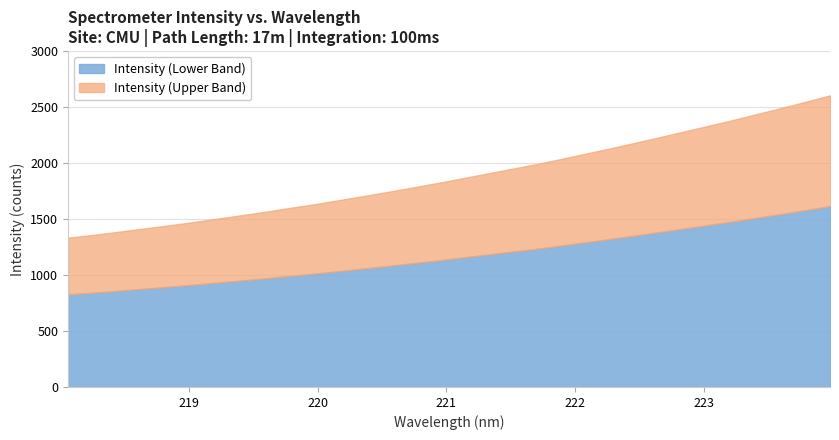

Reading left to right, transcribe all the data shown in this chart.

1333.6	1358.2	1385.2	1413.7	1440.9	1470.3	1501.3	1532.9	1564.7	1599.2	1632.1	1668.3	1705.2	1742.8	1781.6	1821.2	1863.0	1905.1	1947.0	1988.6	2034.6	2081.8	2129.0	2178.2	2228.2	2279.4	2330.7	2381.9	2437.0	2491.3	2547.3	2605.4